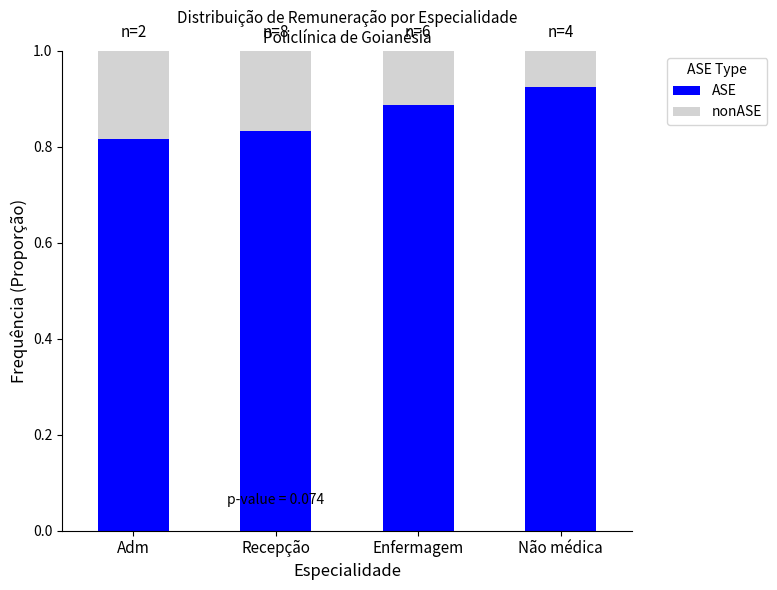

What is the sum of all ASE values?

3.5